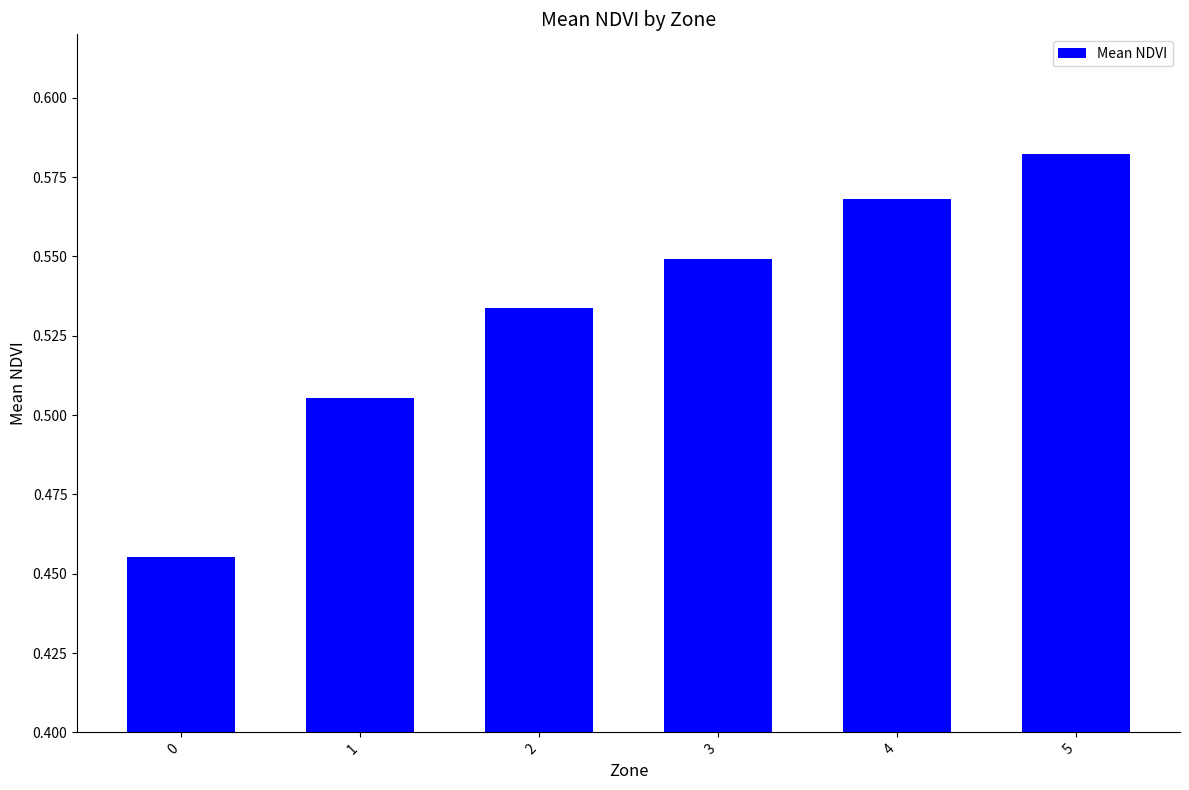

Which category has the highest value across all series?

5